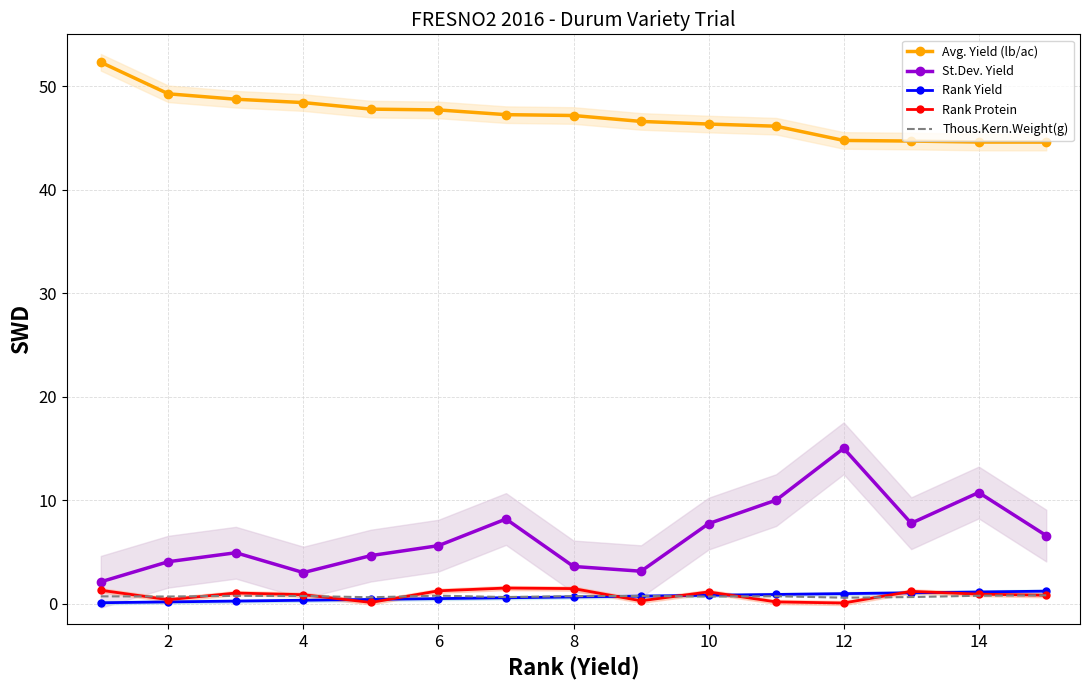

How many values in the Avg. Yield (lb/ac) series exceed 47?

8